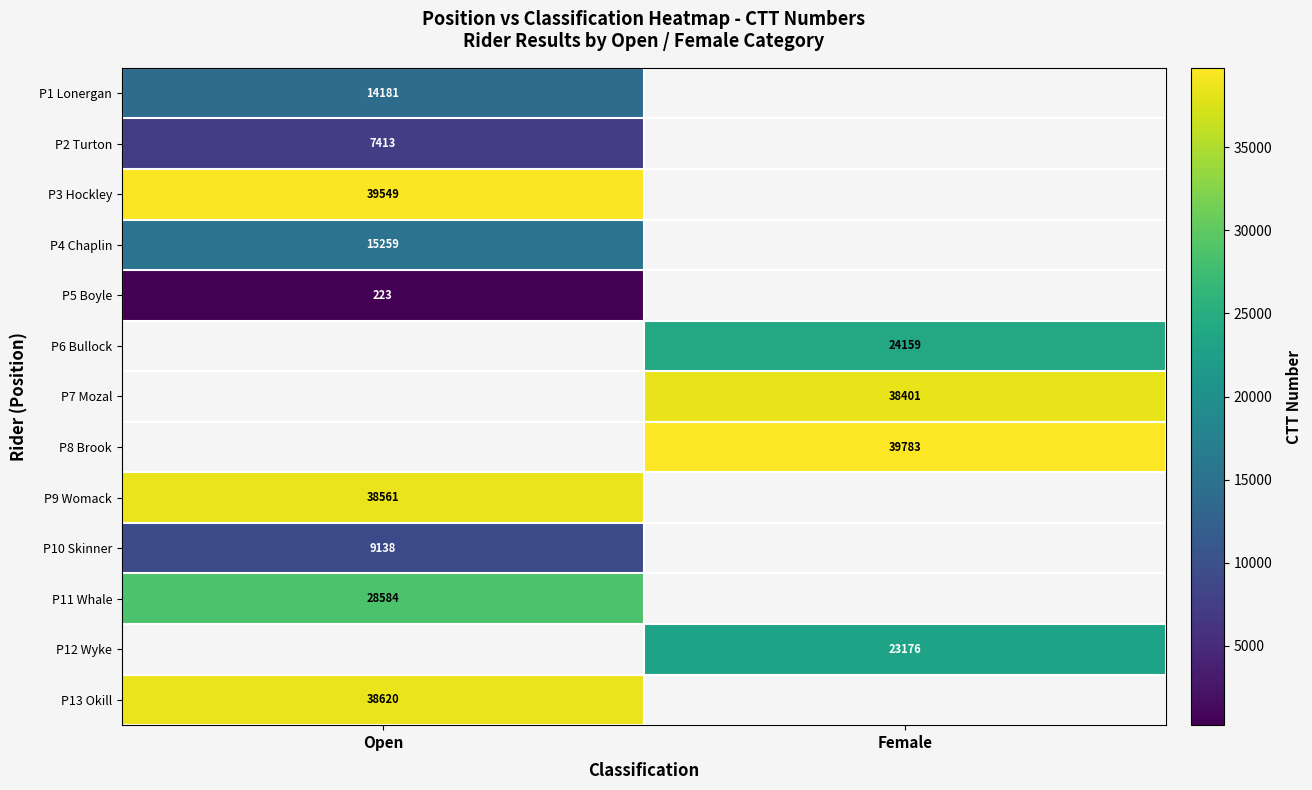

The P10 Skinner series shows 9138 at Open. True or false?

True